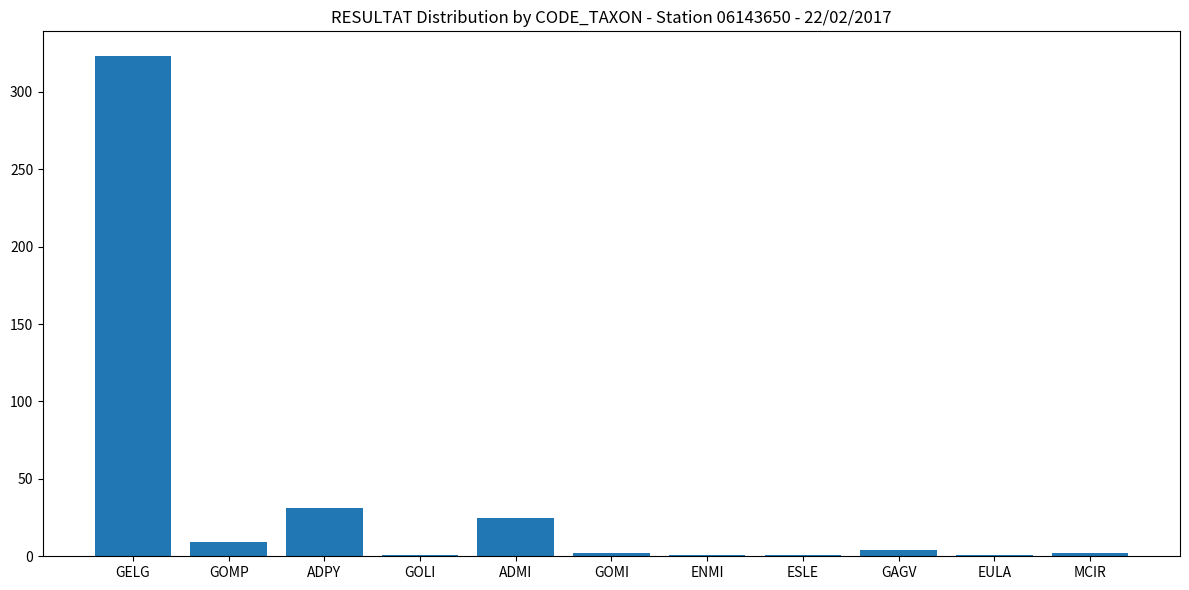

What is the sum of all values?

400